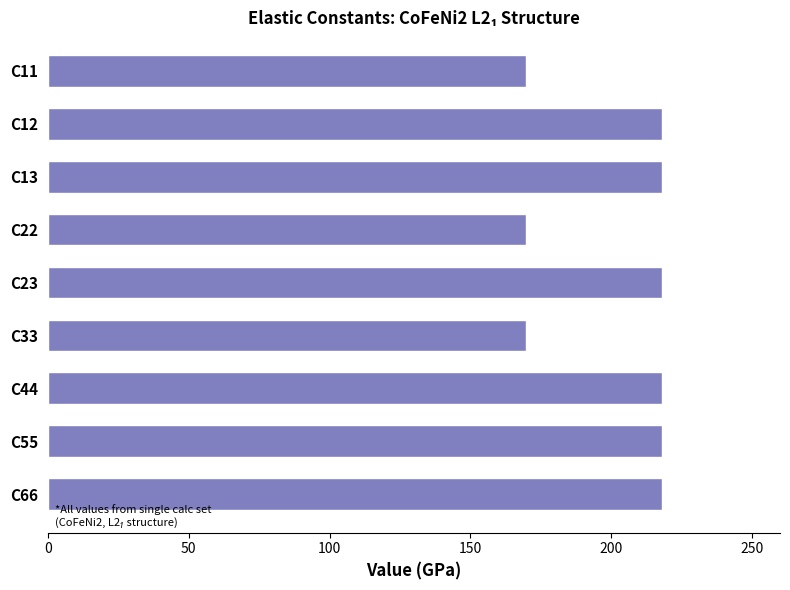

Reading bottom to top, transcribe all the data shown in this chart.

C66=218.2	C55=218.2	C44=218.2	C33=169.7	C23=218.2	C22=169.7	C13=218.2	C12=218.2	C11=169.7